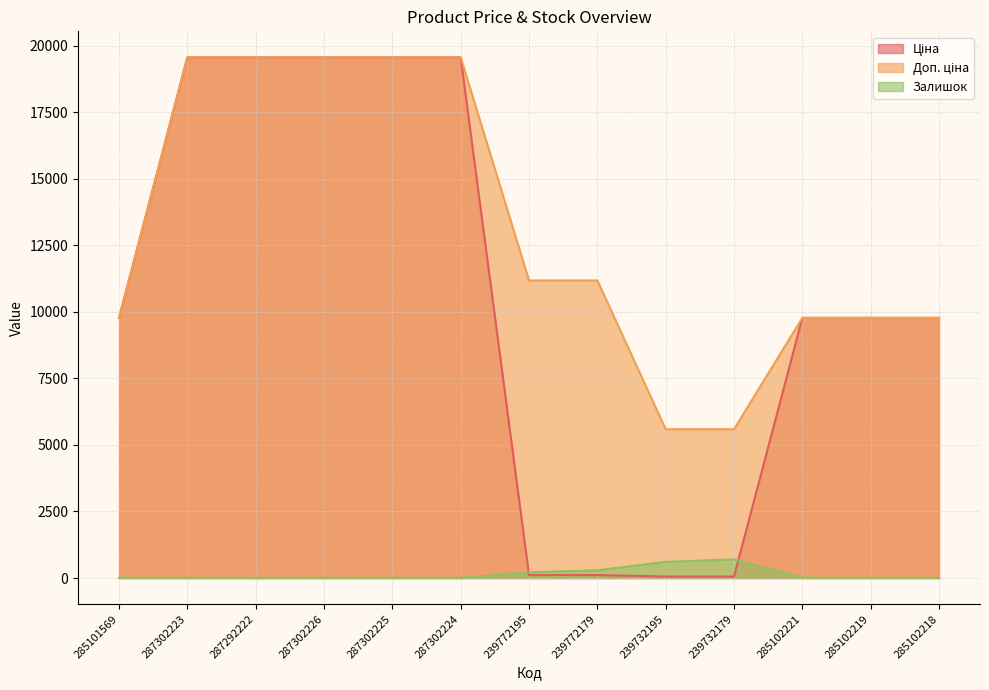

True or false: Доп. ціна and Ціна cross at least once.

False